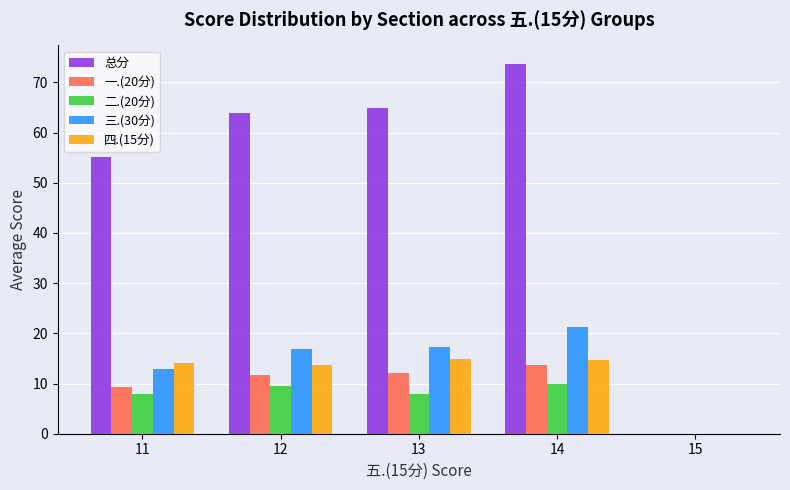

What are all the series names shown in the legend?

总分, 一.(20分), 二.(20分), 三.(30分), 四.(15分)